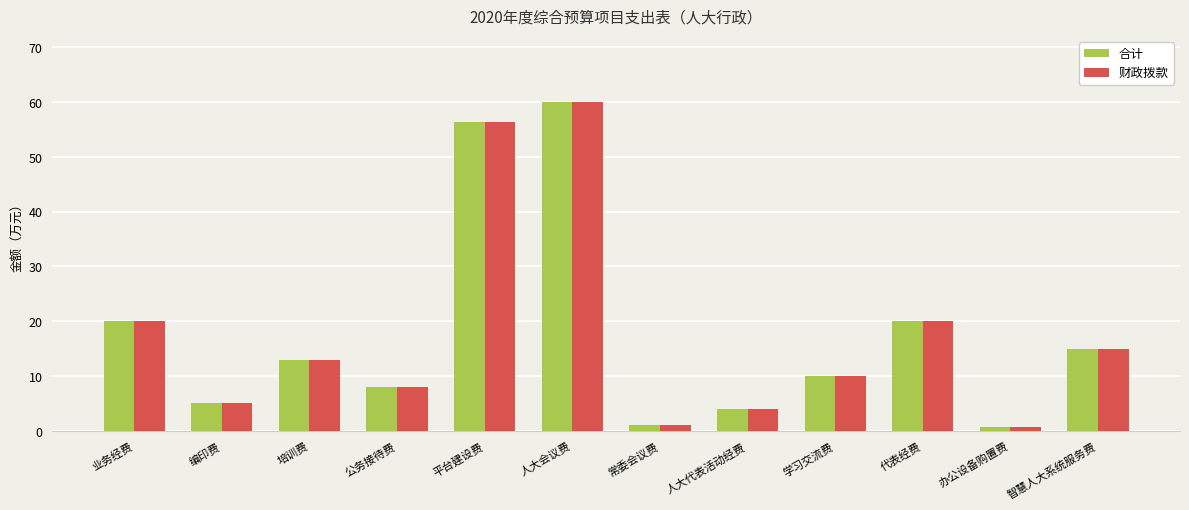

At which label does 合计 reach its peak?

人大会议费